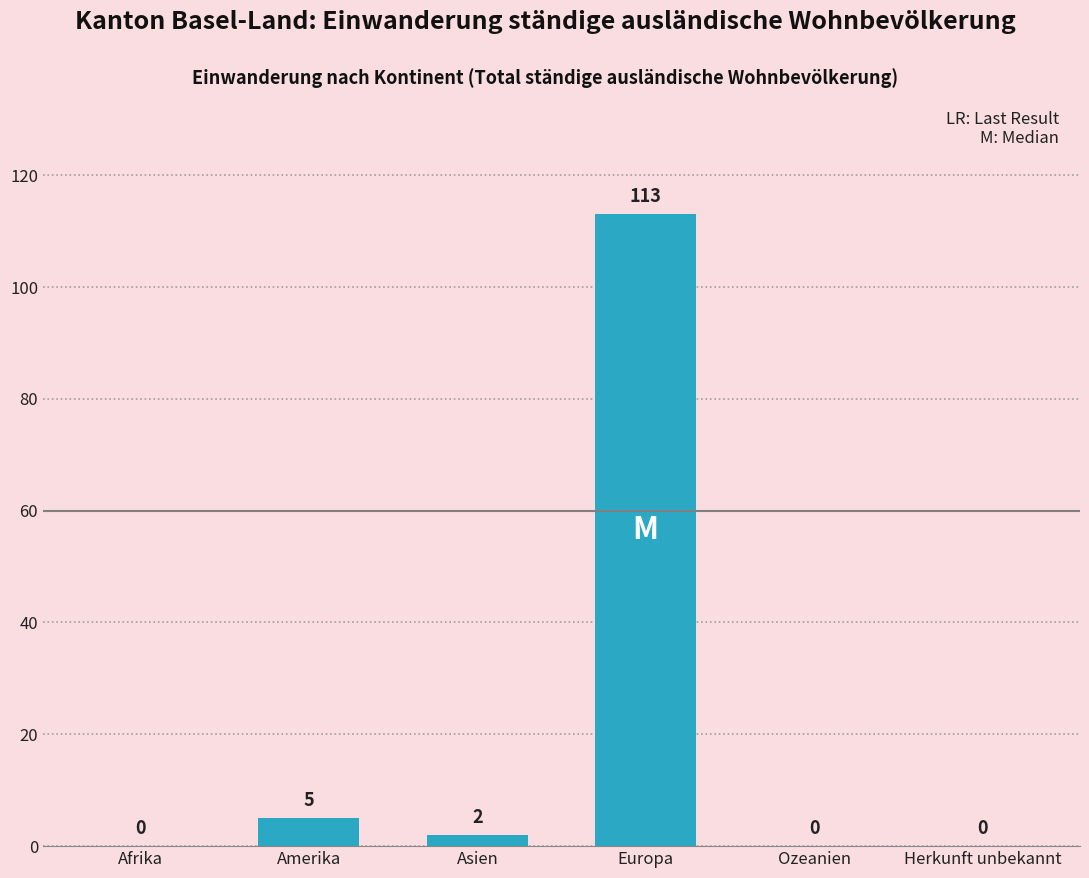

How many series are shown in this chart?

1